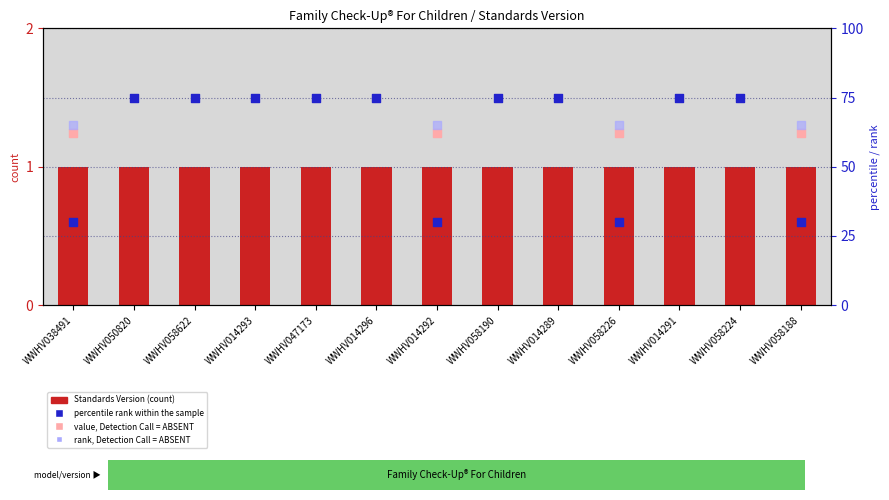

What is the ratio of the value at WWHV047173 to the value at WWHV014293?

1.0